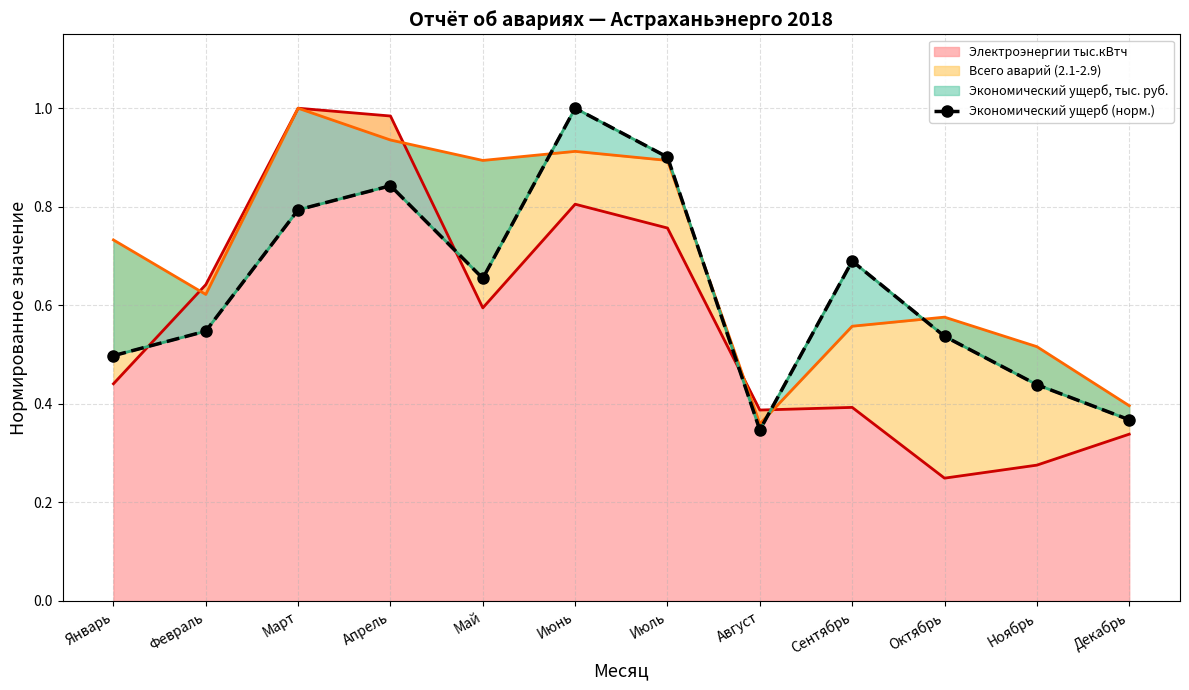

List the labels in order of value, smallest first.

Август, Декабрь, Ноябрь, Январь, Октябрь, Февраль, Май, Сентябрь, Март, Апрель, Июль, Июнь